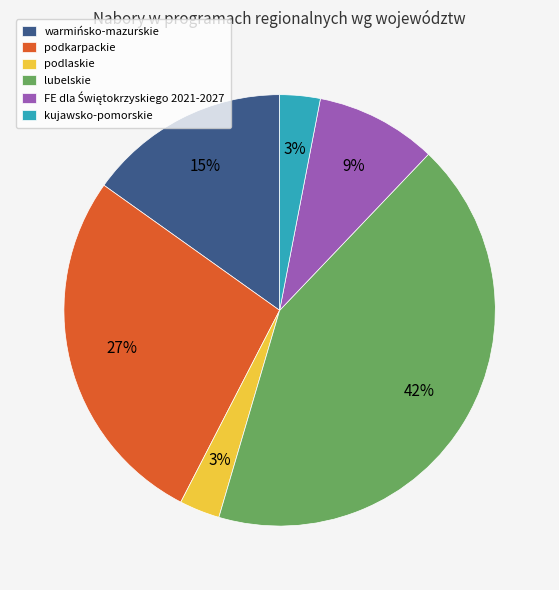

Combined, do podlaskie and kujawsko-pomorskie account for over 50%?

No